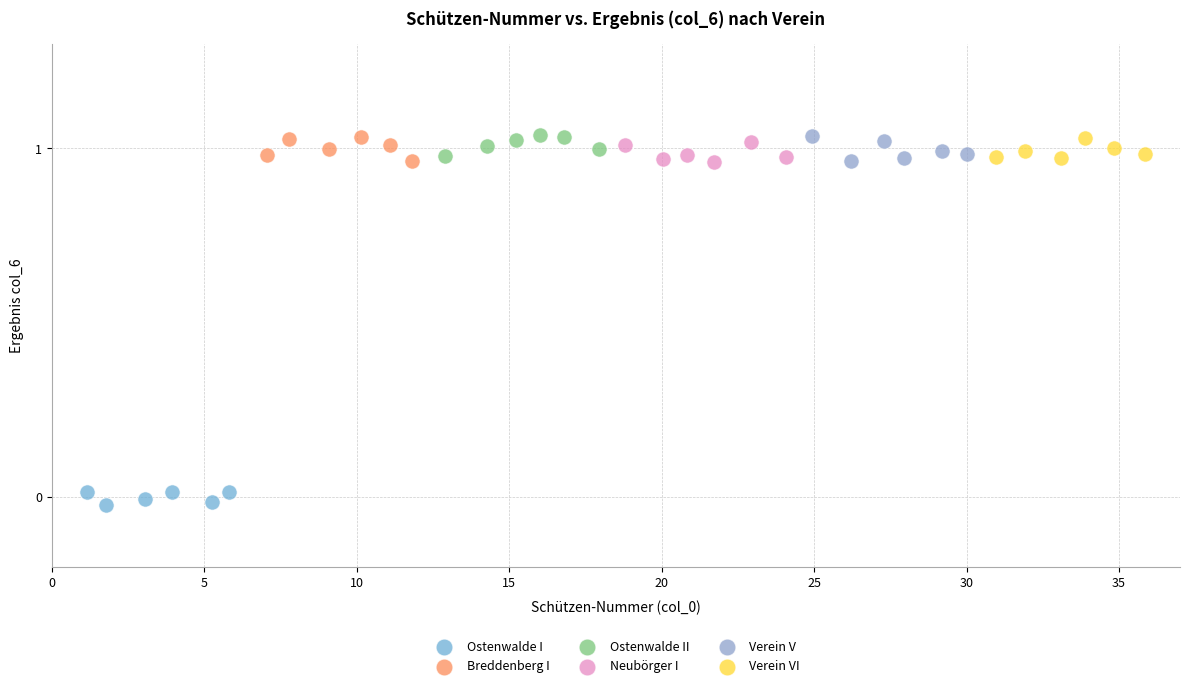

What are all the series names shown in the legend?

Ostenwalde I, Breddenberg I, Ostenwalde II, Neubörger I, Verein V, Verein VI